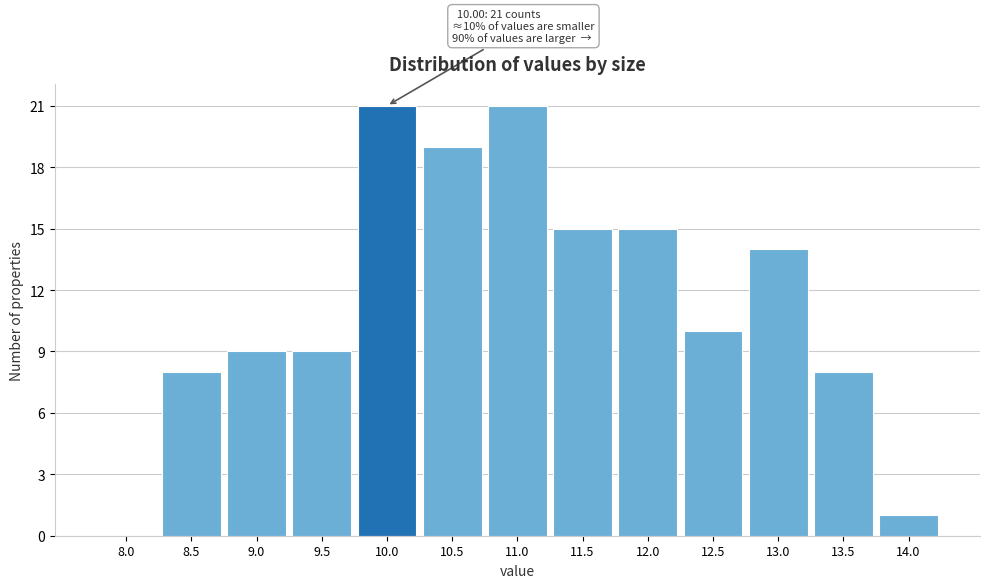

Reading left to right, transcribe all the data shown in this chart.

8.0=0	8.5=8	9.0=9	9.5=9	10.0=21	10.5=19	11.0=21	11.5=15	12.0=15	12.5=10	13.0=14	13.5=8	14.0=1